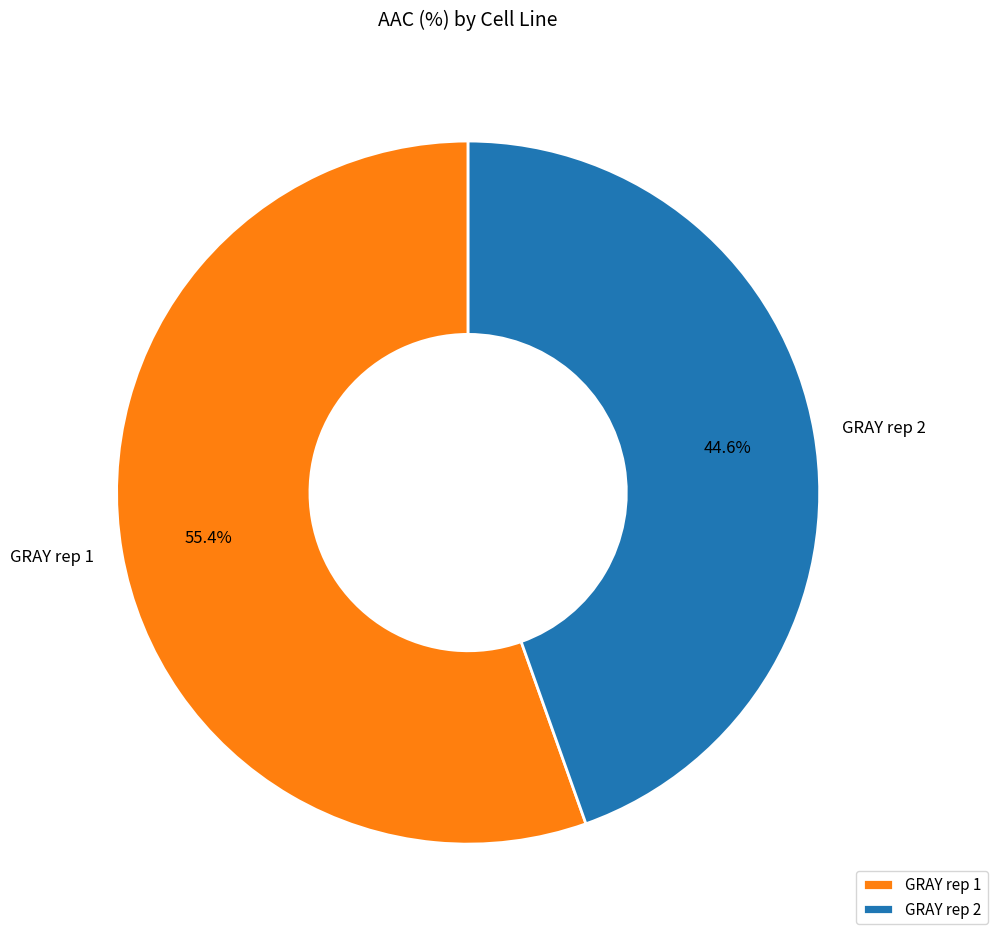

What is the largest slice in the pie chart?

GRAY rep 1